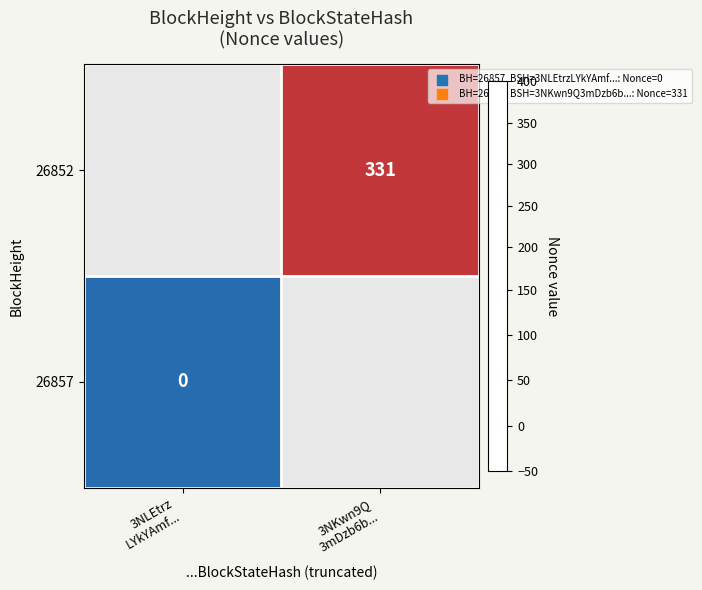

Which category has the highest value in the 26857 series?

3NLEtrz LYkYAmf...